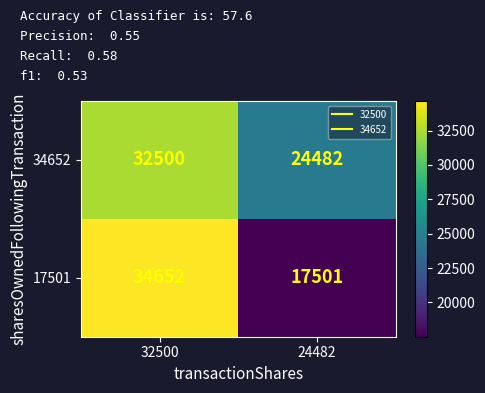

How many data points does each series have?

2